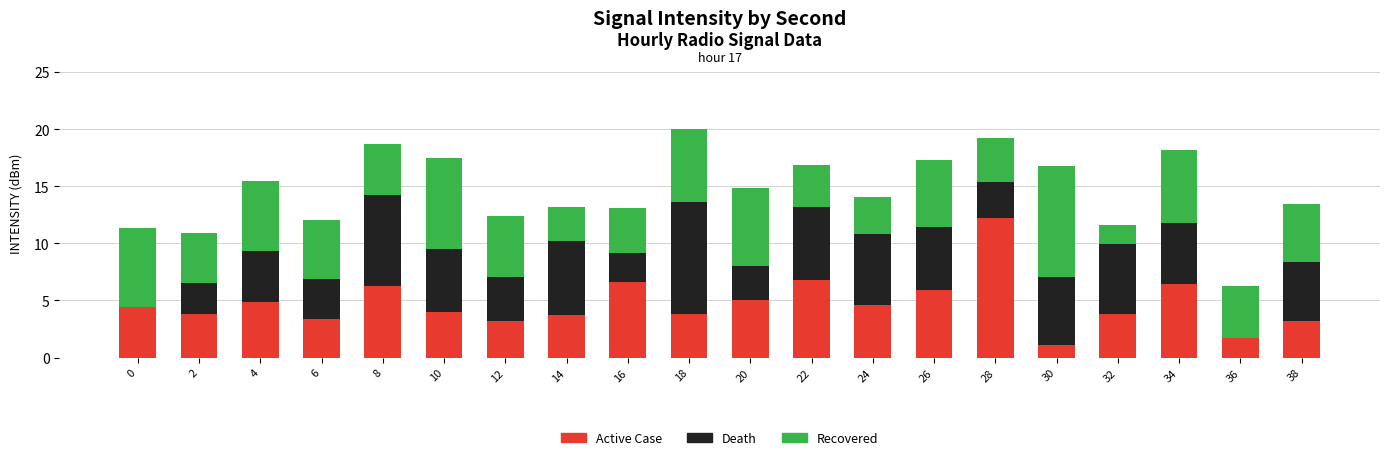

Read the Active Case value at 28.

12.3